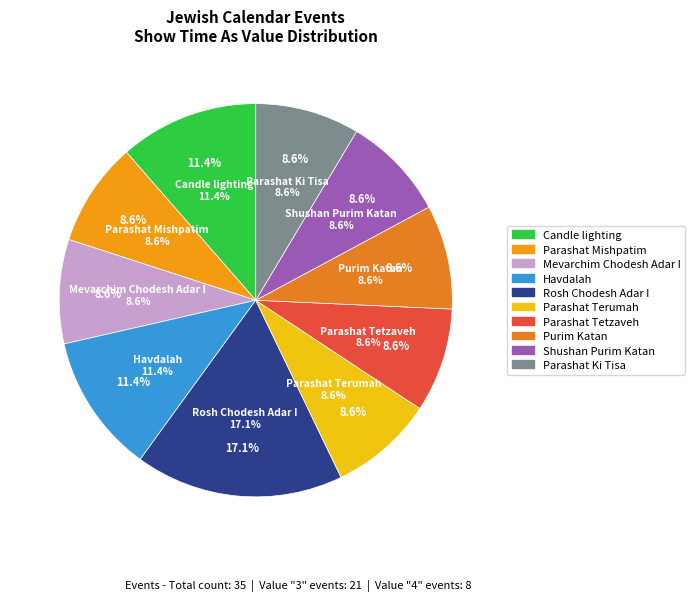

To the nearest percent, what portion does Purim Katan represent?

9%